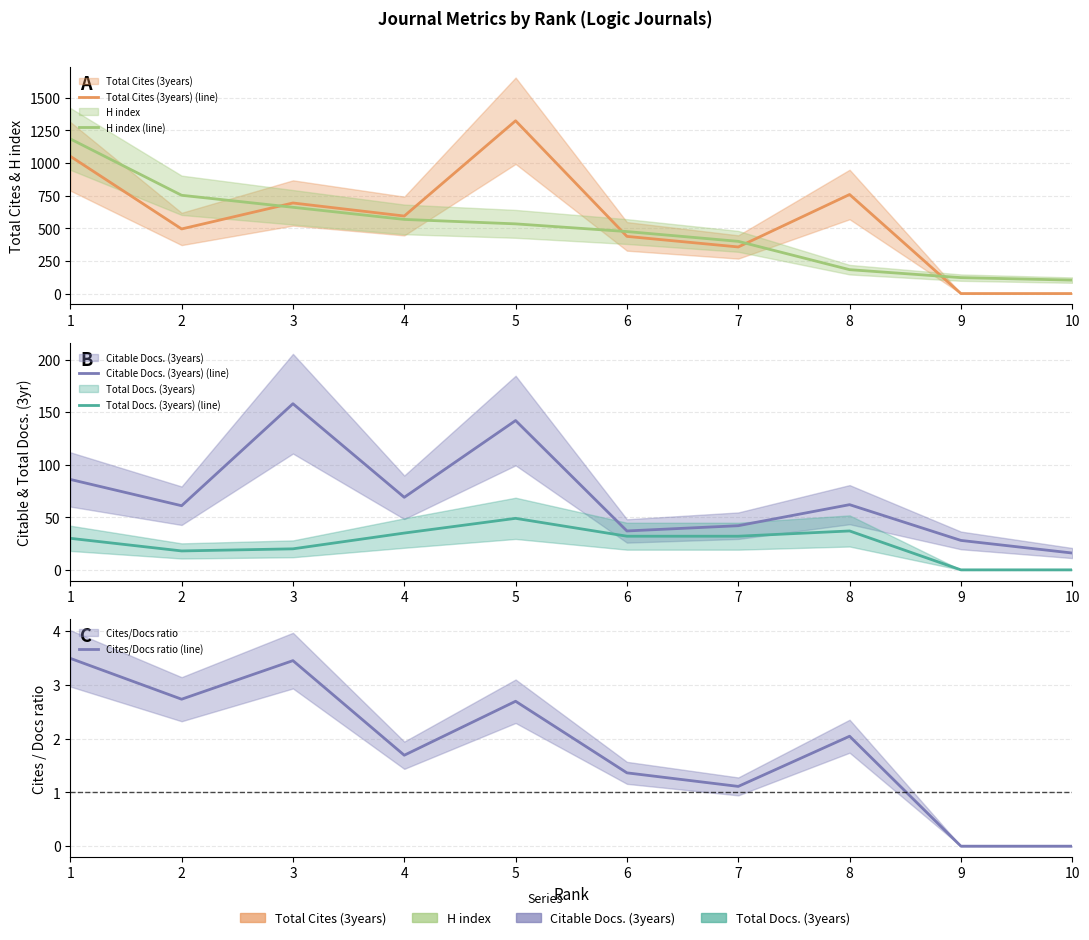

In Total Cites (3years) (line), how many points are lower than both neighbors (excluding endpoints)?

3